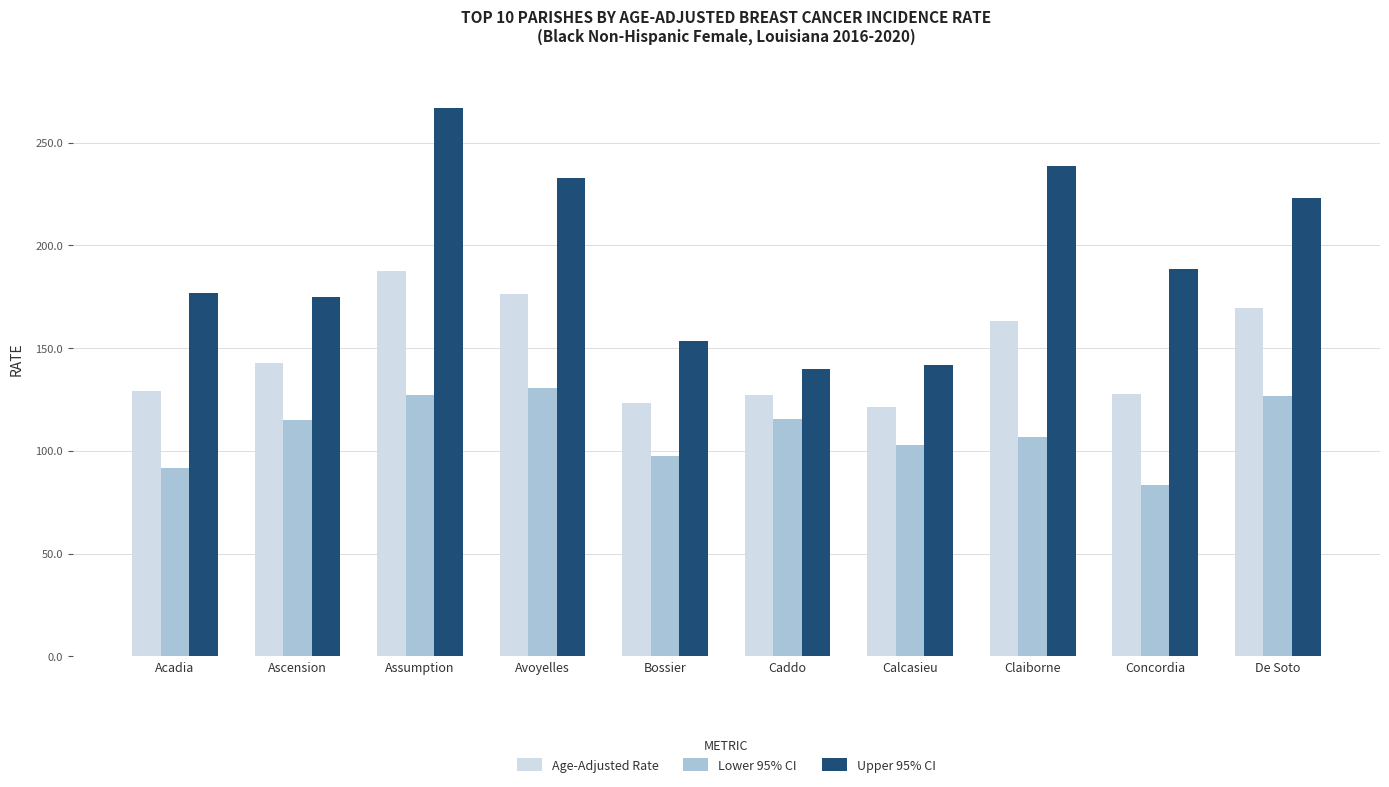

How many data points in Upper 95% CI are above 188?

5